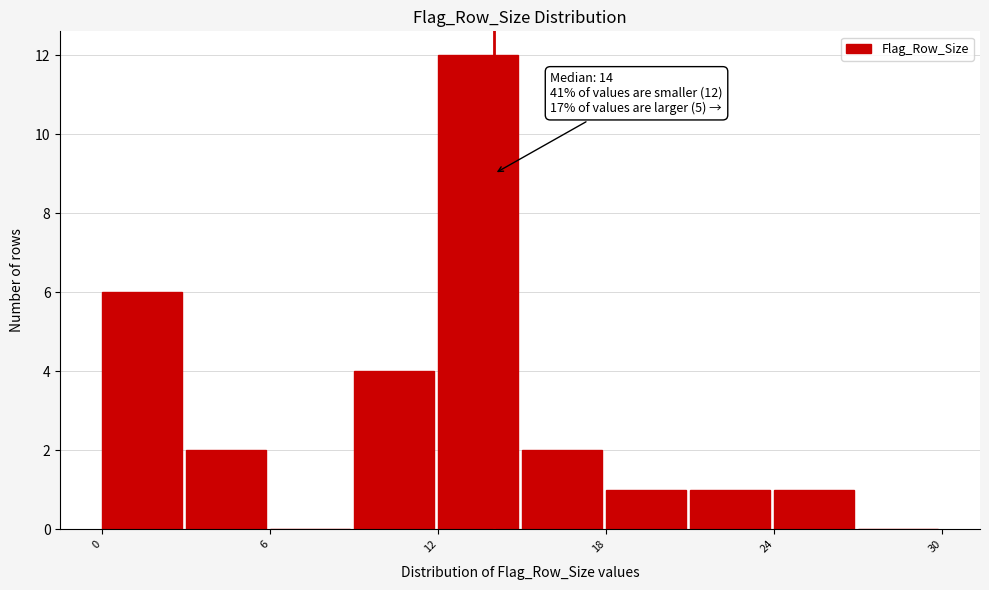

Around what value on the x-axis is the tallest bar? Give the approximate position of its centre, as read against the axis.

13